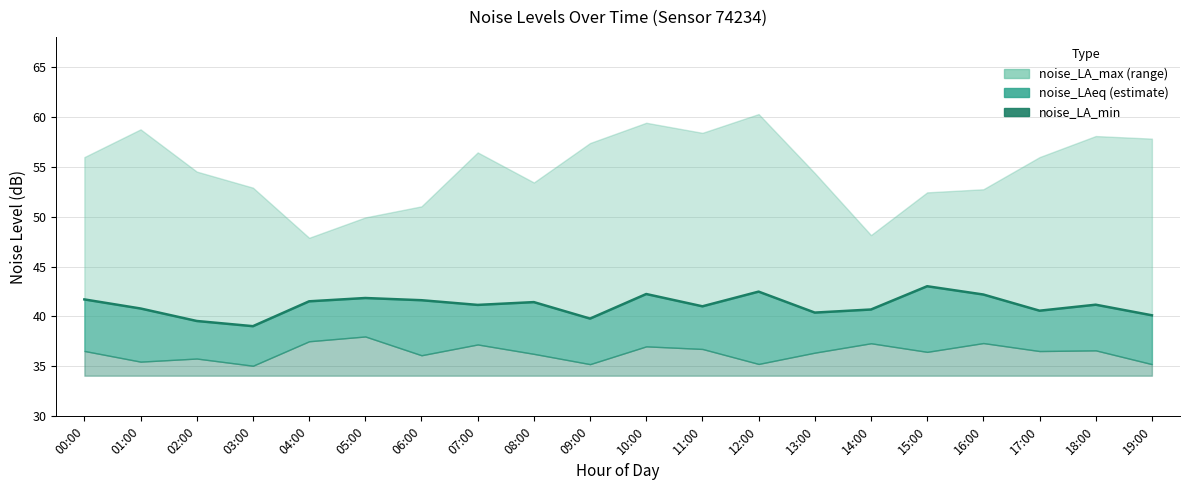

Count the number of categories in the chart.

20